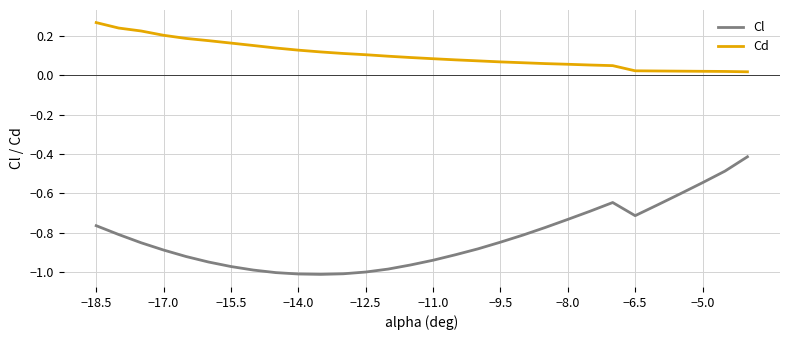

Rank the series by their average value, from lowest to highest.

Cl, Cd